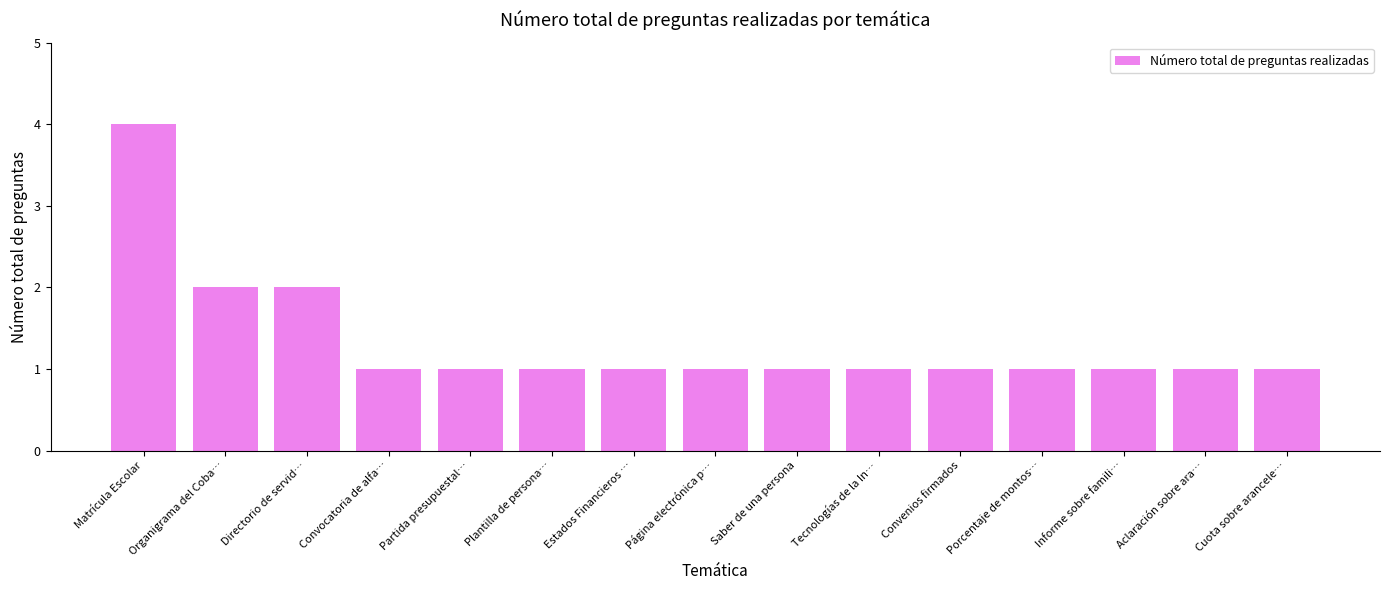

The chart shows a value of 2 at Organigrama del Coba…. True or false?

True